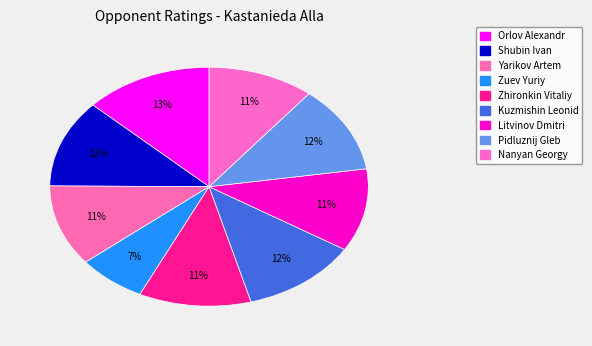

What percentage is NOT represented by Litvinov Dmitri?

88.8%